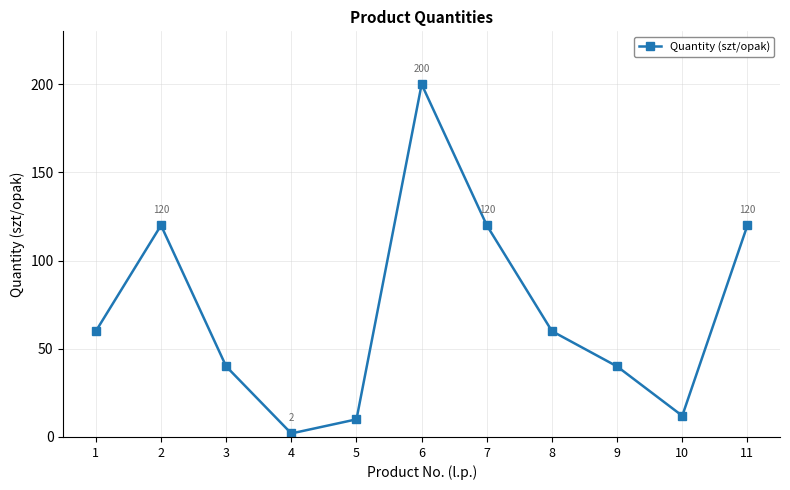

What is the ratio of the value at 2 to the value at 4?

60.0